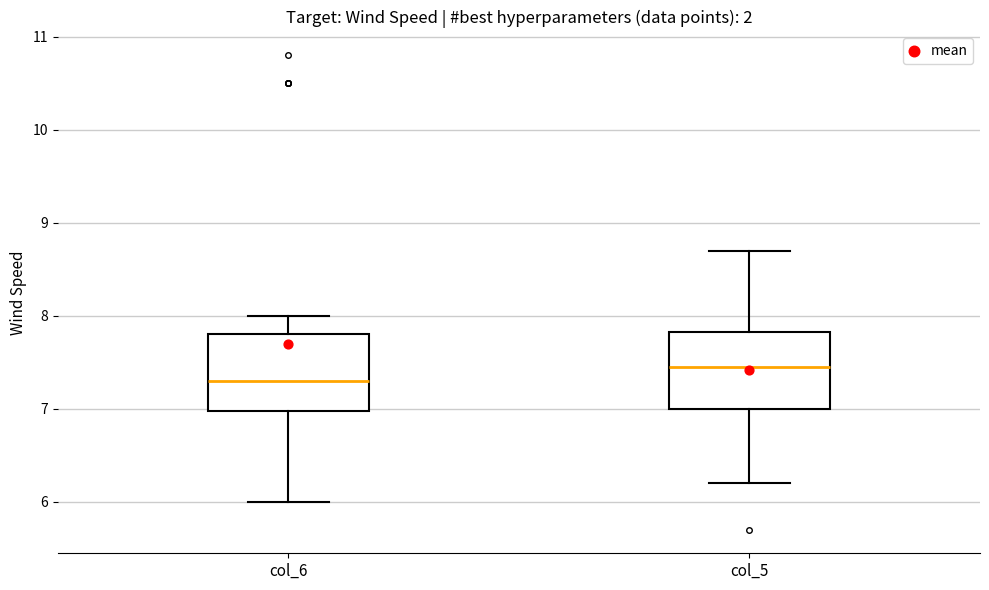

Which box's median line is the highest?

col_5